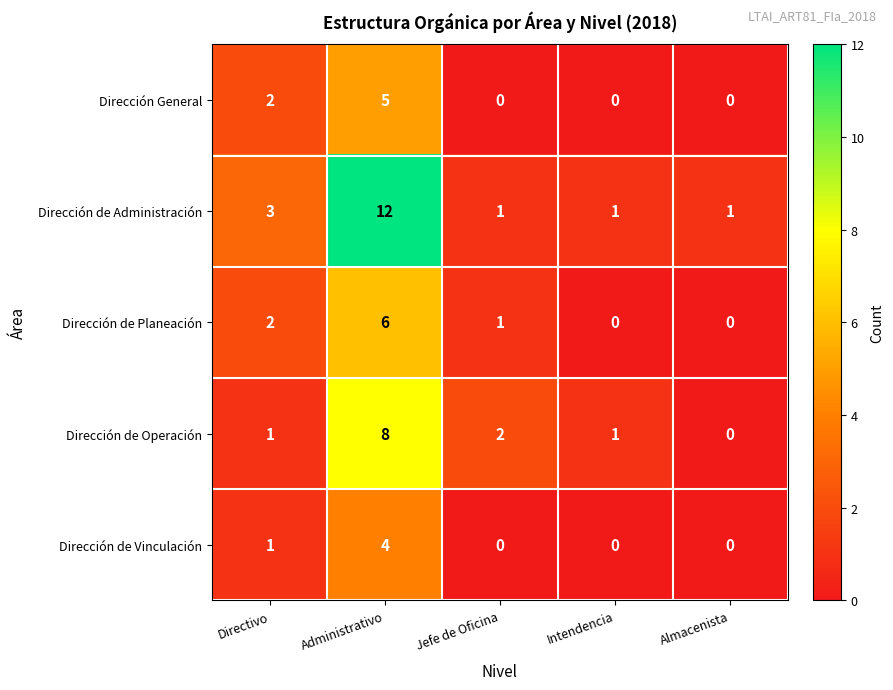

Reading right to left, what are all the values shown in this chart?

Dirección General: Almacenista=0	Intendencia=0	Jefe de Oficina=0	Administrativo=5	Directivo=2
Dirección de Administración: Almacenista=1	Intendencia=1	Jefe de Oficina=1	Administrativo=12	Directivo=3
Dirección de Planeación: Almacenista=0	Intendencia=0	Jefe de Oficina=1	Administrativo=6	Directivo=2
Dirección de Operación: Almacenista=0	Intendencia=1	Jefe de Oficina=2	Administrativo=8	Directivo=1
Dirección de Vinculación: Almacenista=0	Intendencia=0	Jefe de Oficina=0	Administrativo=4	Directivo=1